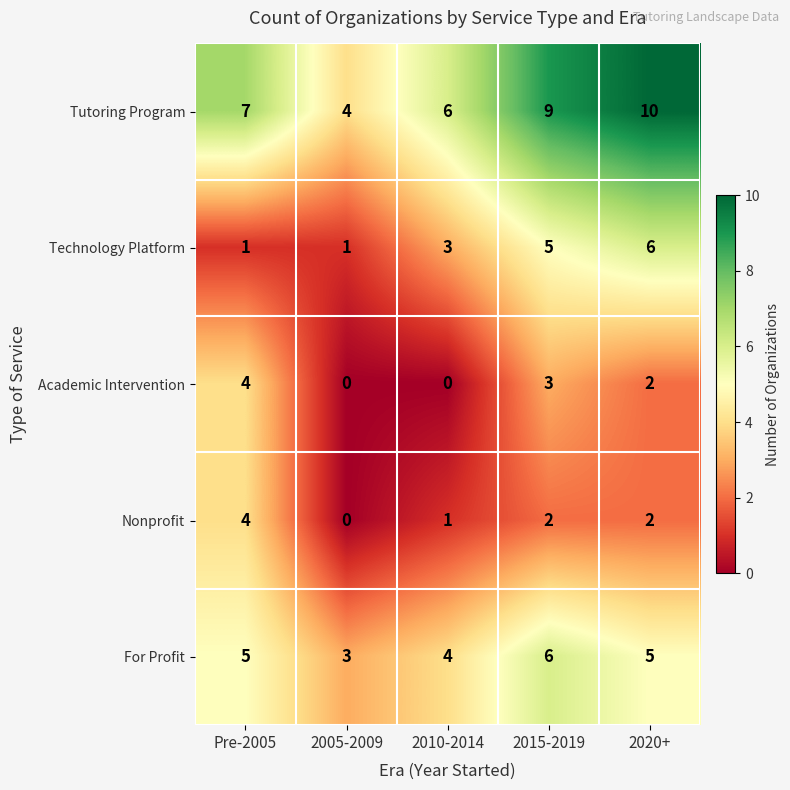

Which category has the highest value in the For Profit series?

2015-2019